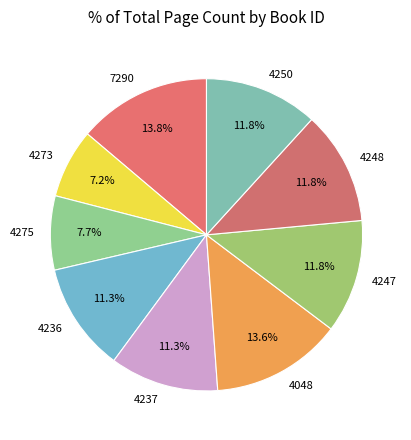

What percentage is the 4048 slice, to the nearest percent?

14%